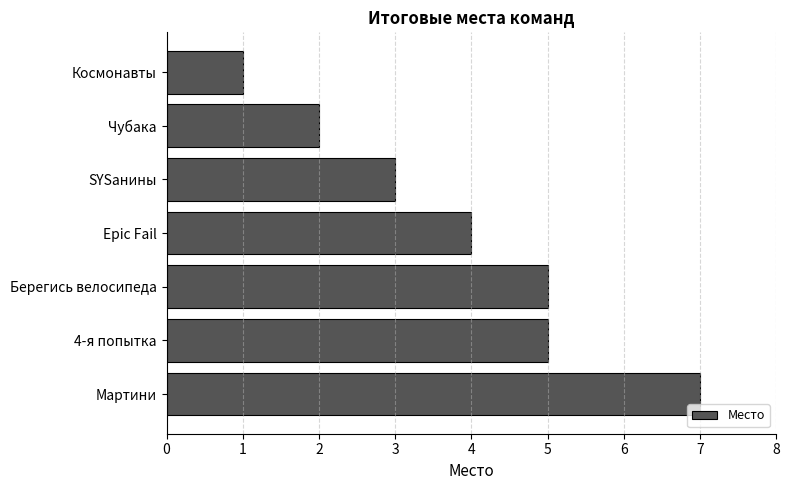

What value does the data have at Epic Fail?

4